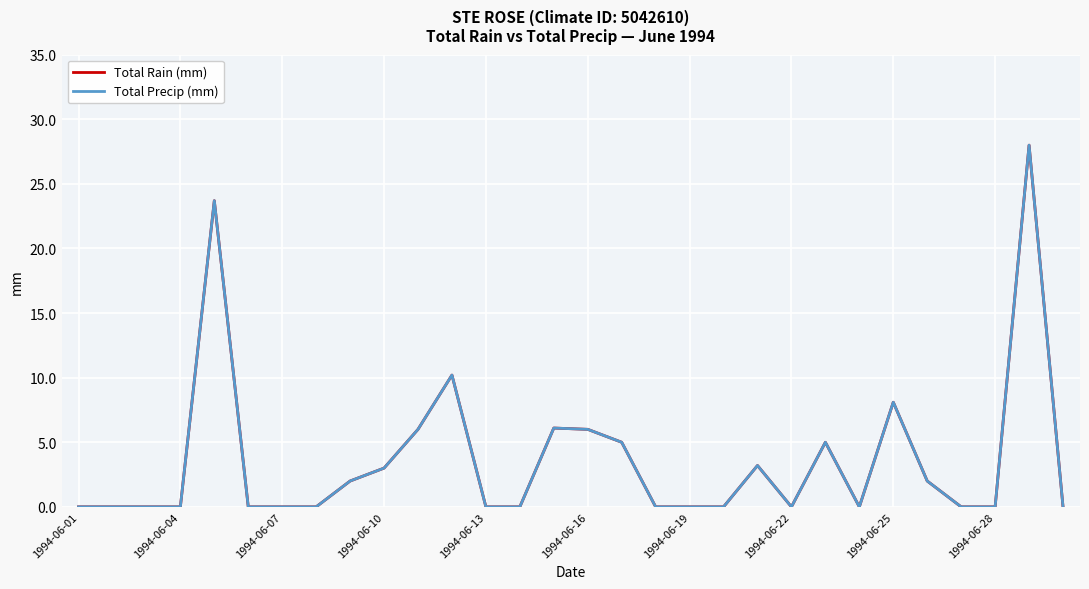

Does the chart have visible grid lines?

Yes